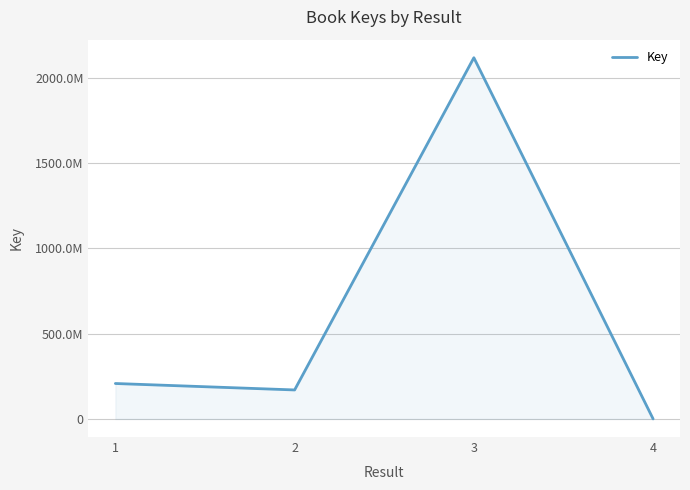

Reading left to right, transcribe all the data shown in this chart.

207929013	170127453	2117893209	336416